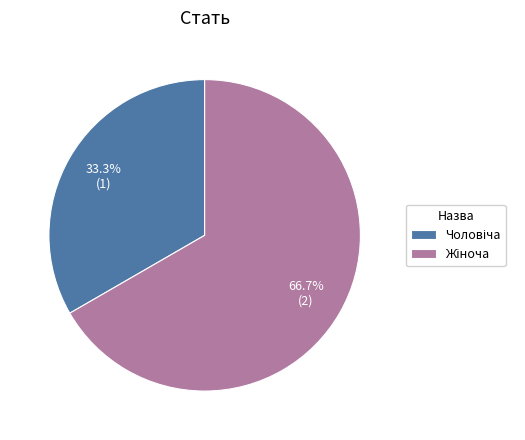

Is there any slice that represents more than half of the pie?

Yes